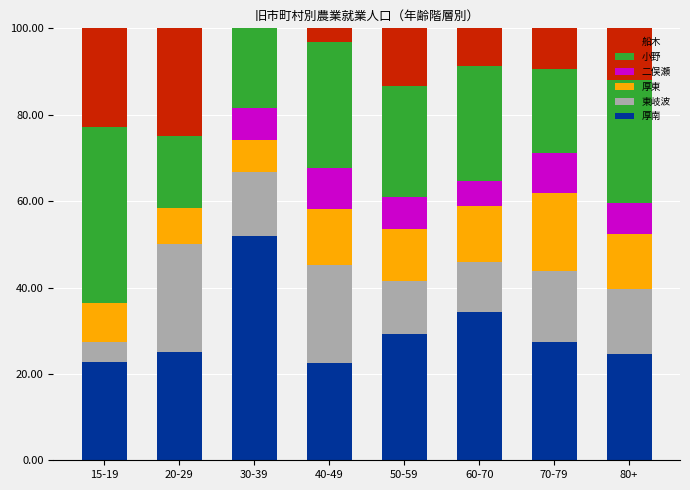

True or false: 厚南 has a value of 9.0 at 20-29.

False